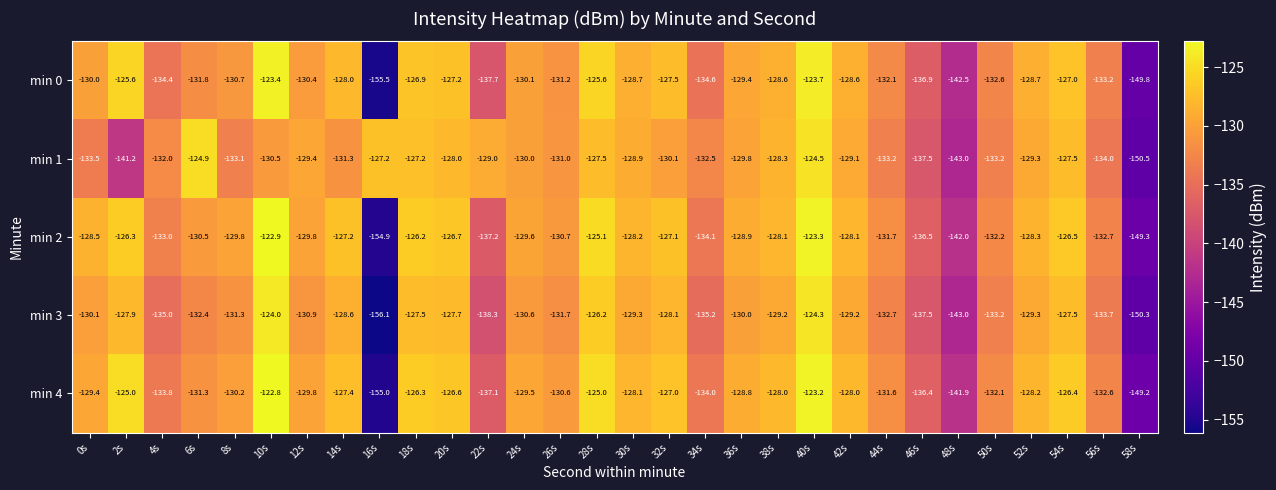

Is it true that min 4 equals -130.2 at 8s?

True